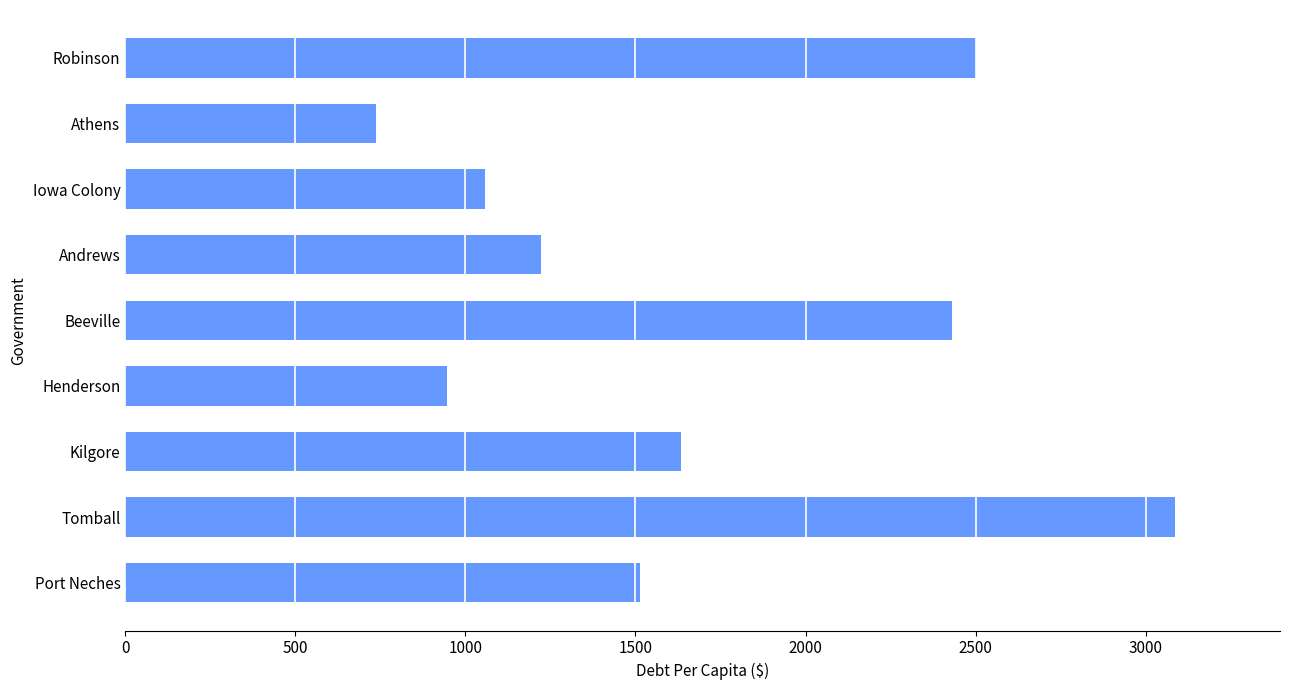

What is the sum of all values?

15130.1